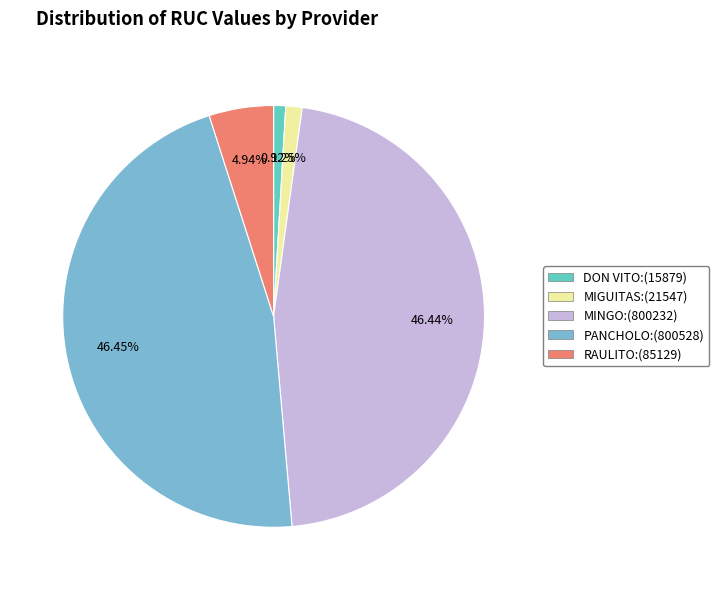

What percentage is the RAULITO slice, to the nearest percent?

5%